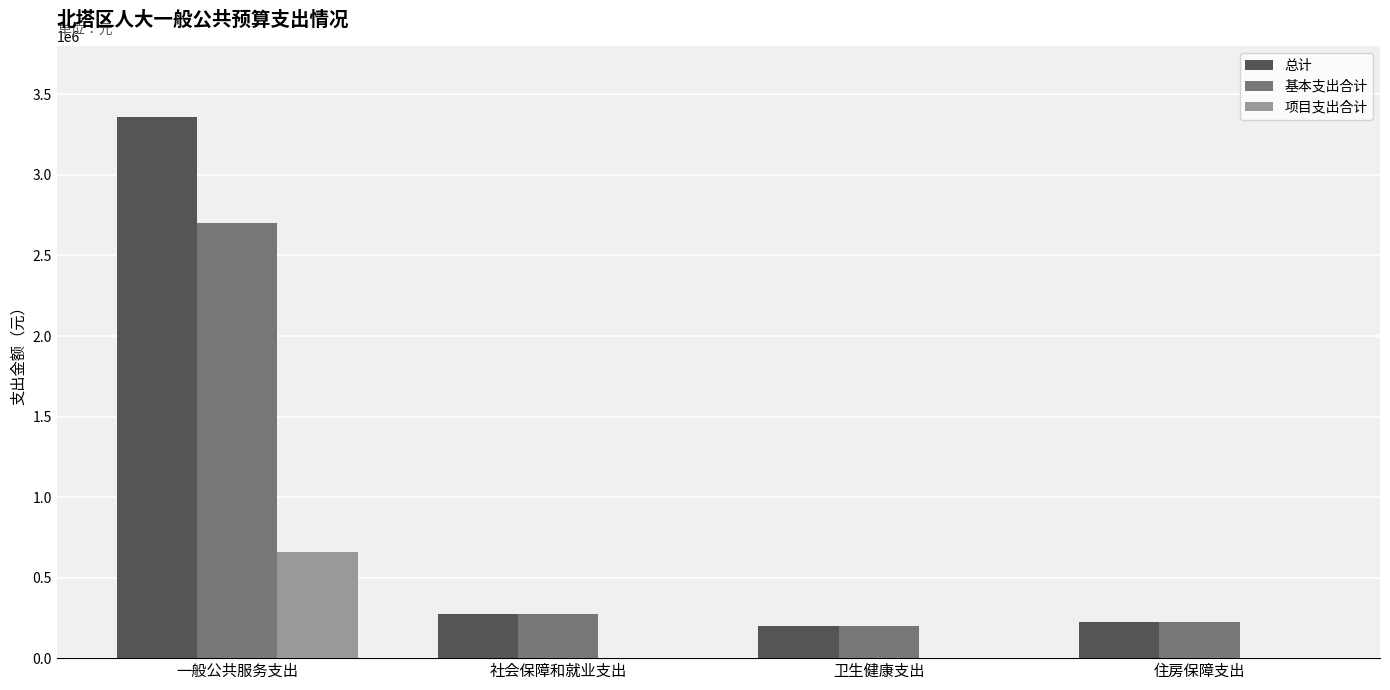

The value of 项目支出合计 at 卫生健康支出 is 0. True or false?

True